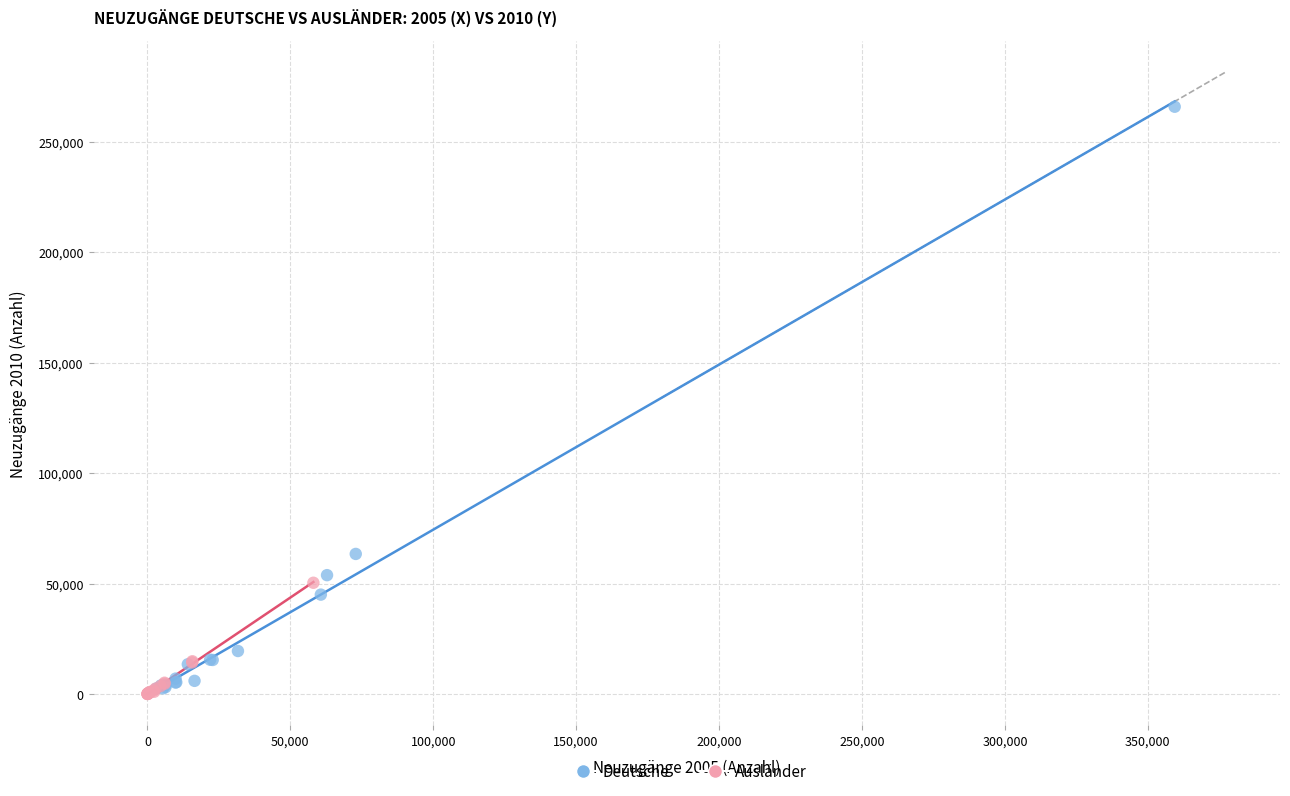

Which series reaches the maximum Y coordinate?

Deutsche